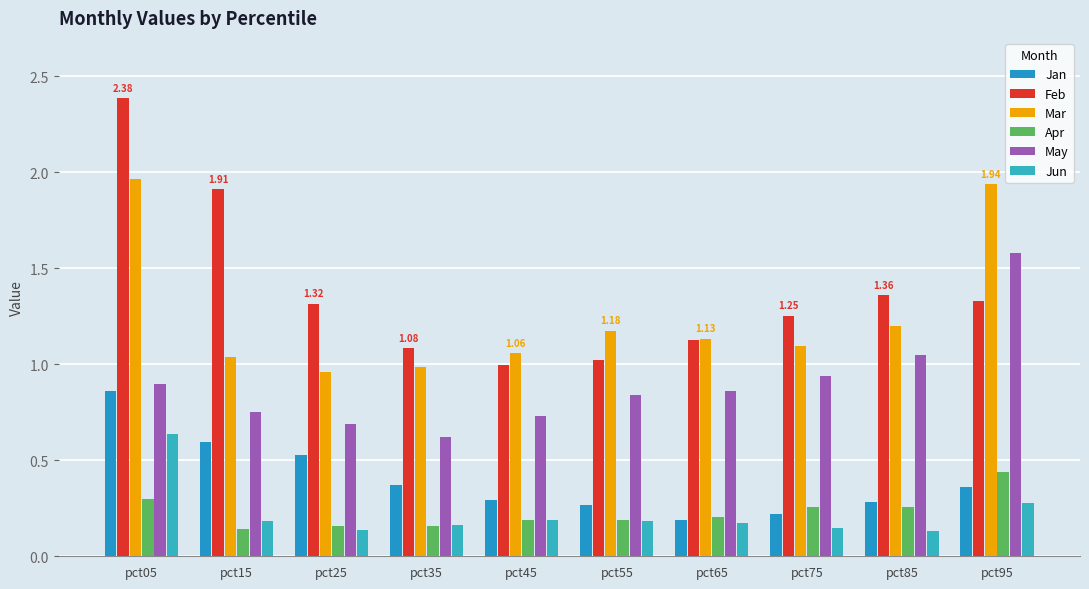

What is the total value across all series at pct95?

5.9